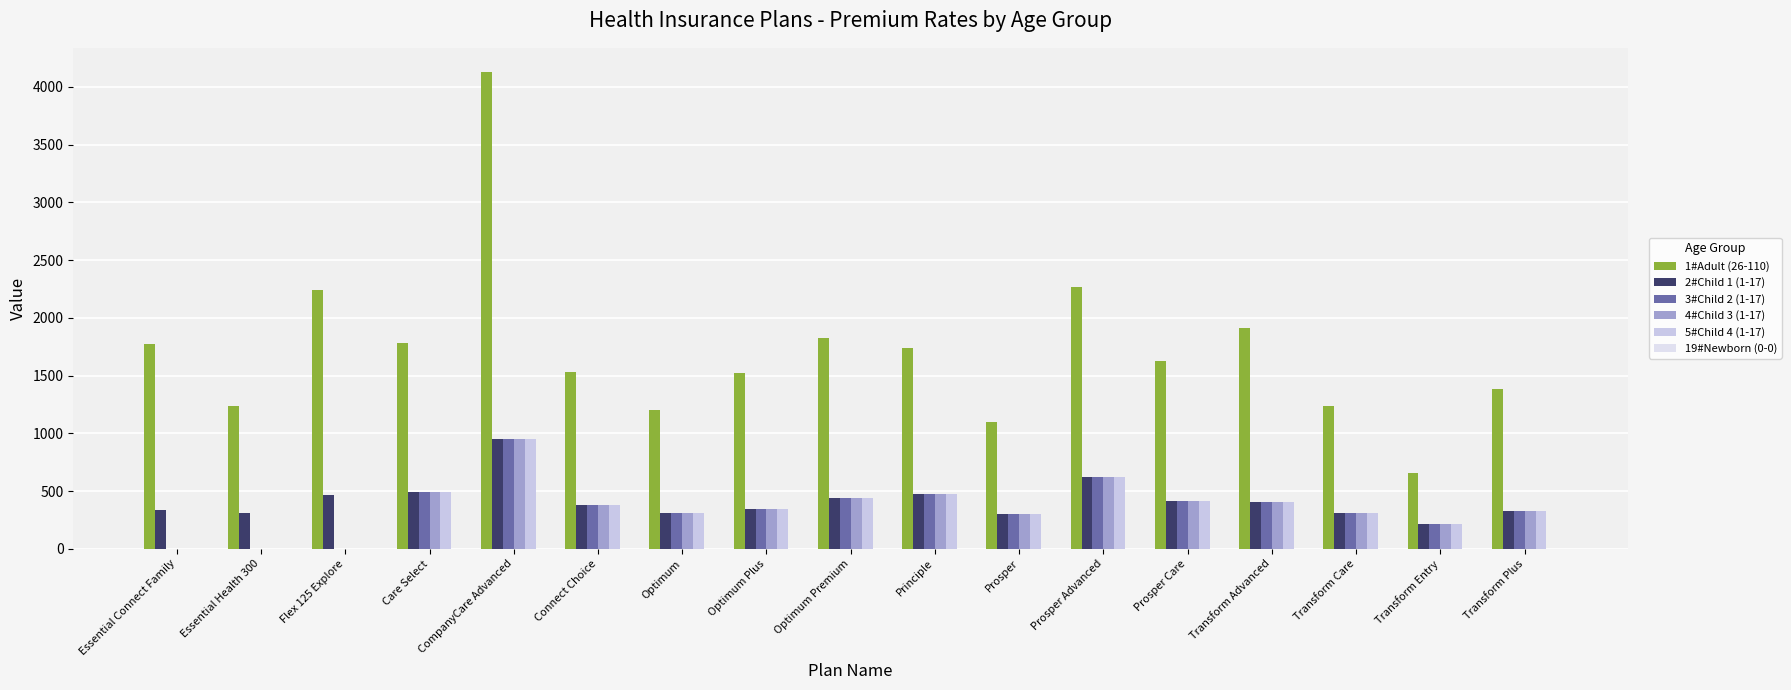

Is the value of 2#Child 1 (1-17) at Transform Entry greater than the value of 4#Child 3 (1-17) at Optimum?

No